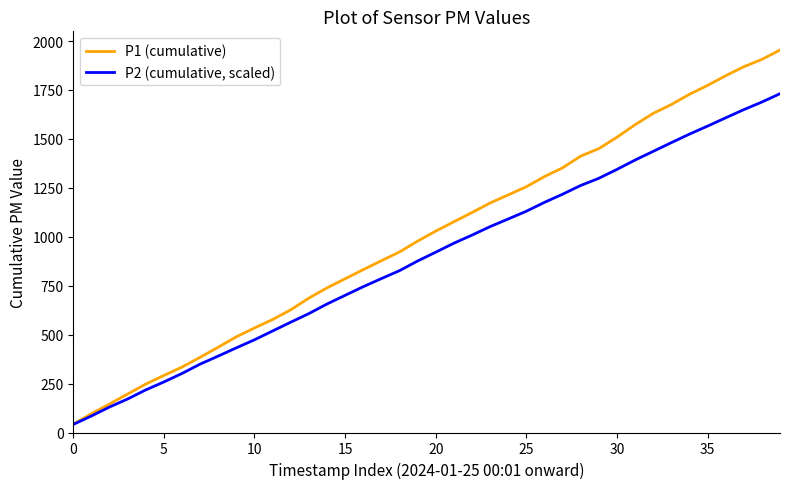

Which series has the largest range (max minus min)?

P1 (cumulative)